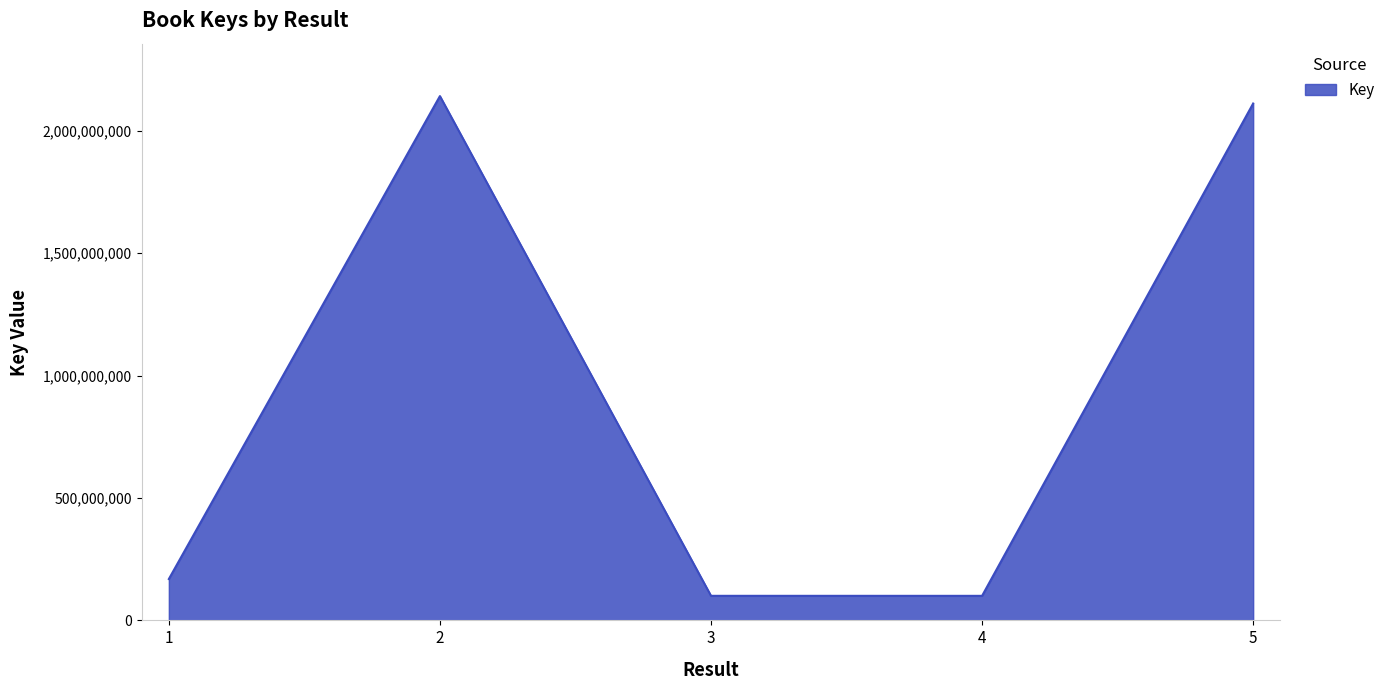

True or false: the data shows 2142262820 at 2.

True